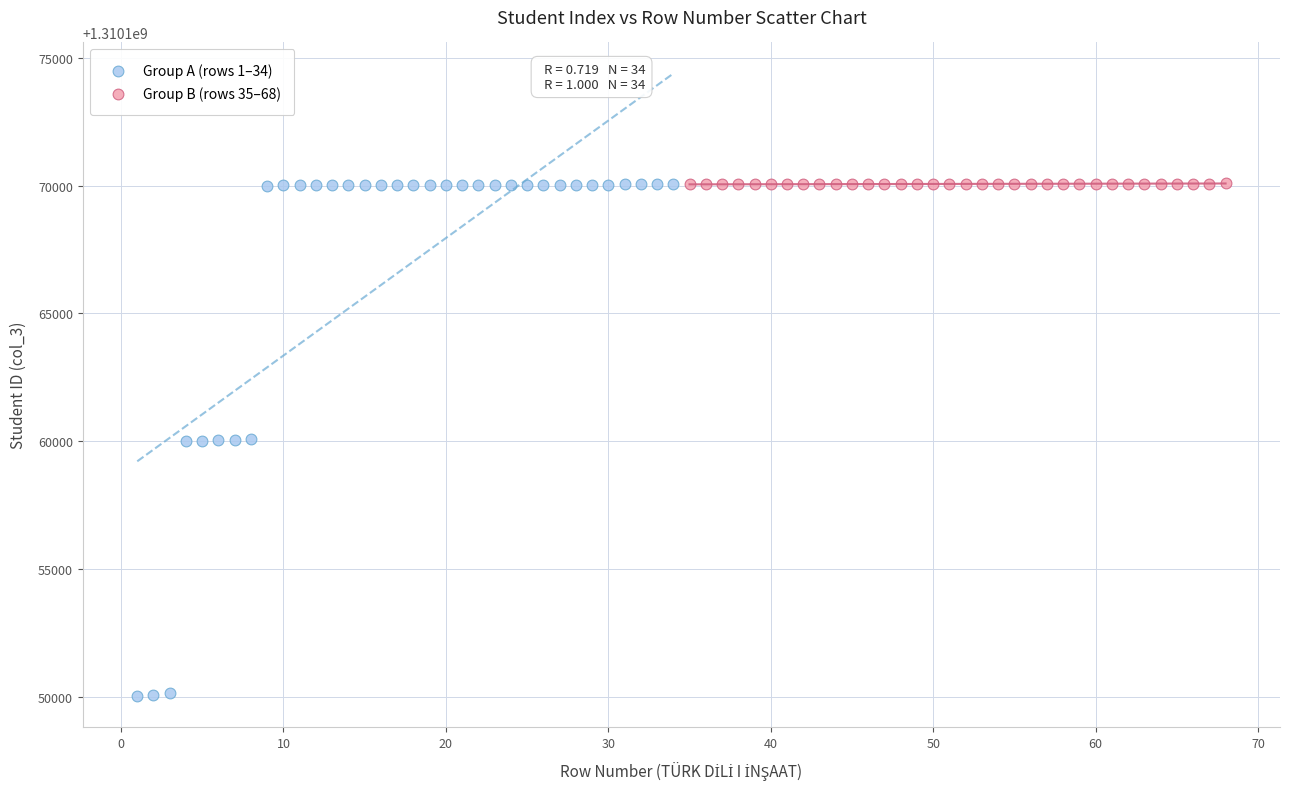

Which series contains the lowest Y value?

Group A (rows 1–34)